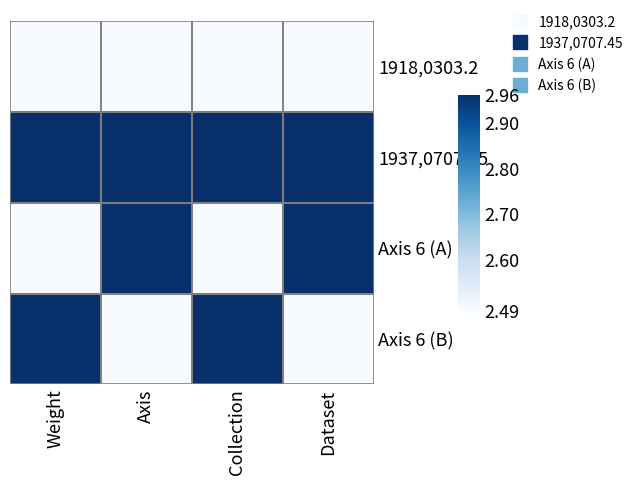

Reading left to right, extract all data points from this chart.

1918,0303.2: Weight=2.5	Axis=2.5	Collection=2.5	Dataset=2.5
1937,0707.45: Weight=3.0	Axis=3.0	Collection=3.0	Dataset=3.0
Axis 6 (A): Weight=2.5	Axis=3.0	Collection=2.5	Dataset=3.0
Axis 6 (B): Weight=3.0	Axis=2.5	Collection=3.0	Dataset=2.5